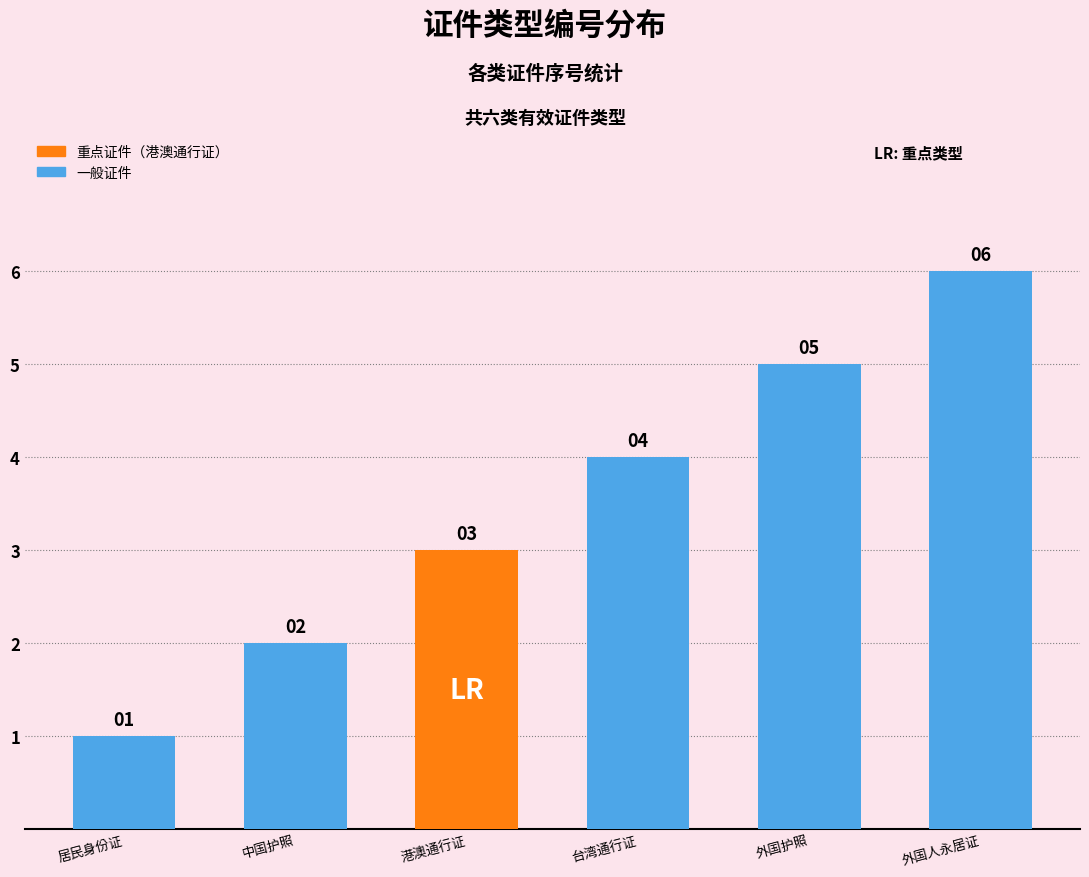

What is the value of the 6th bar from the left?

6